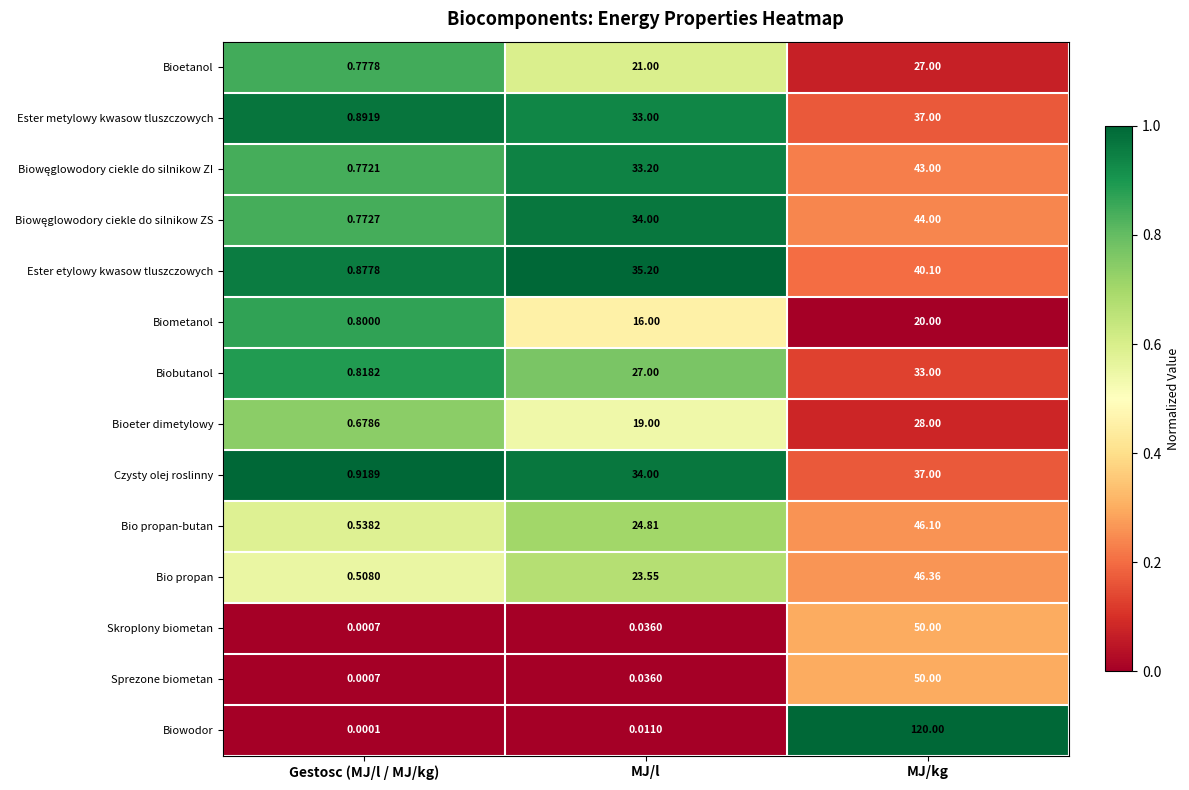

At which category is the sum across all series the highest?

MJ/kg